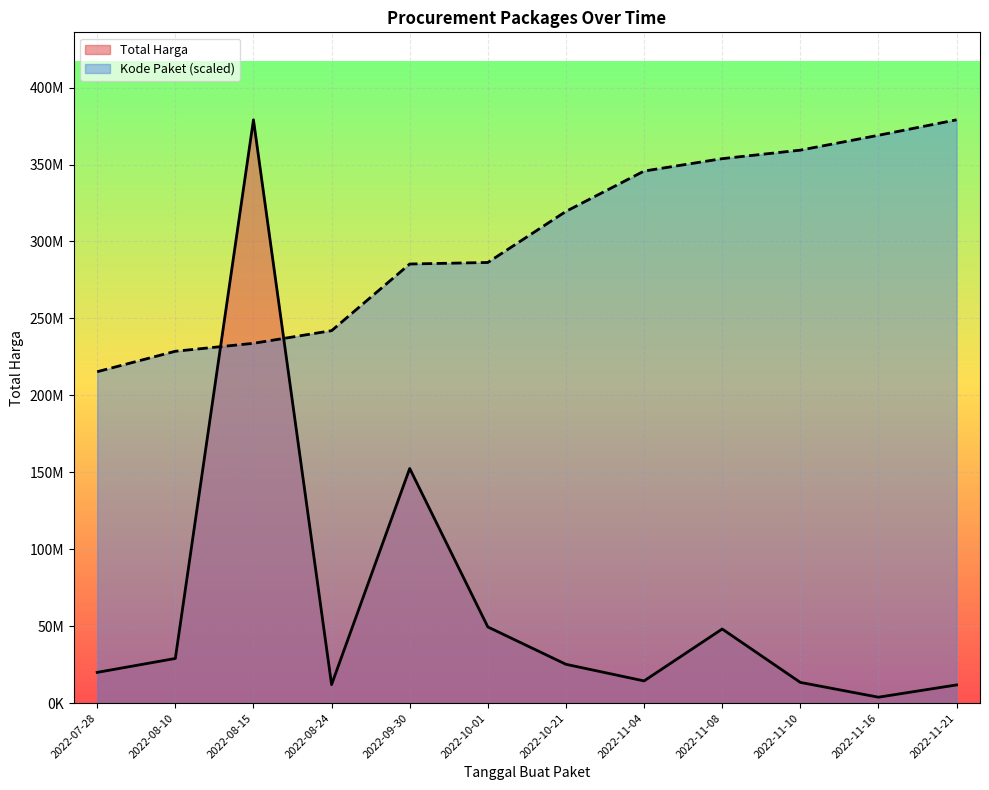

What is the difference between the maximum and second lowest values in the Kode Paket series?

150418682.5